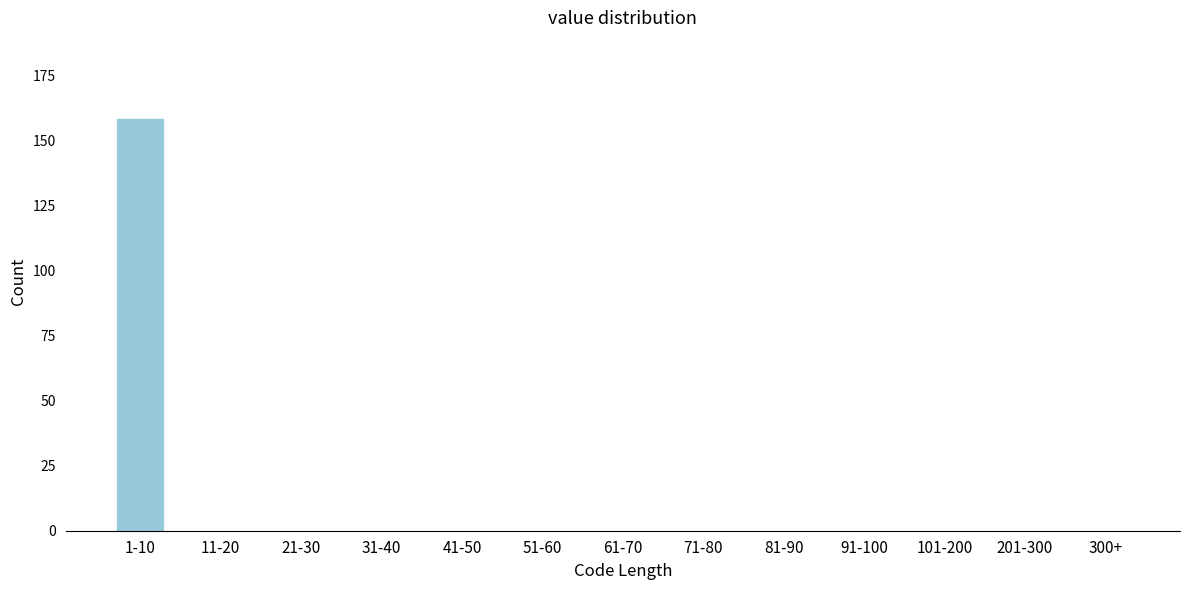

Reading right to left, what are all the values shown in this chart?

300+=0	201-300=0	101-200=0	91-100=0	81-90=0	71-80=0	61-70=0	51-60=0	41-50=0	31-40=0	21-30=0	11-20=0	1-10=159